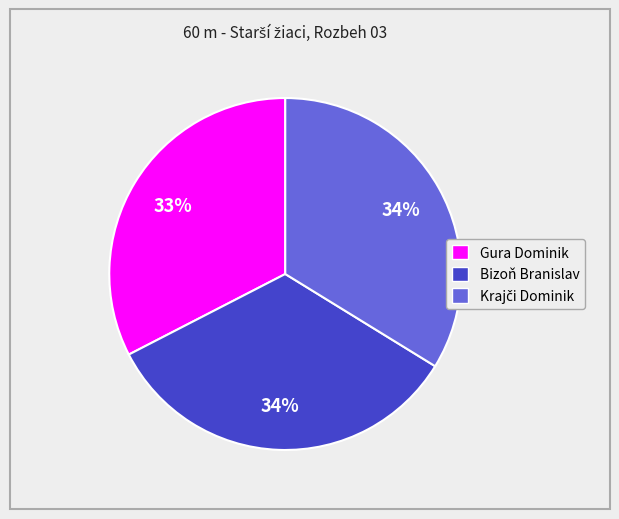

Which slice is the smallest?

Gura Dominik